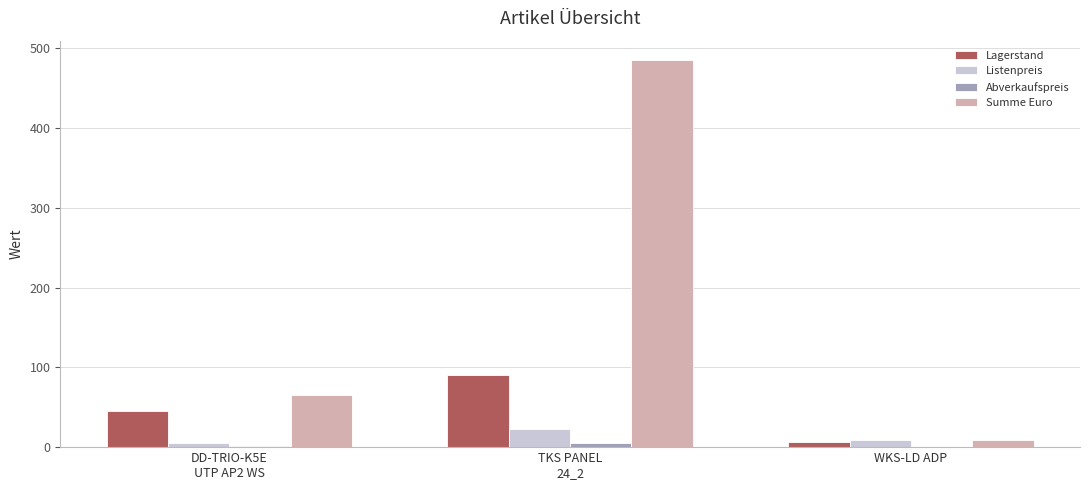

Which series has the largest total across all categories?

Summe Euro